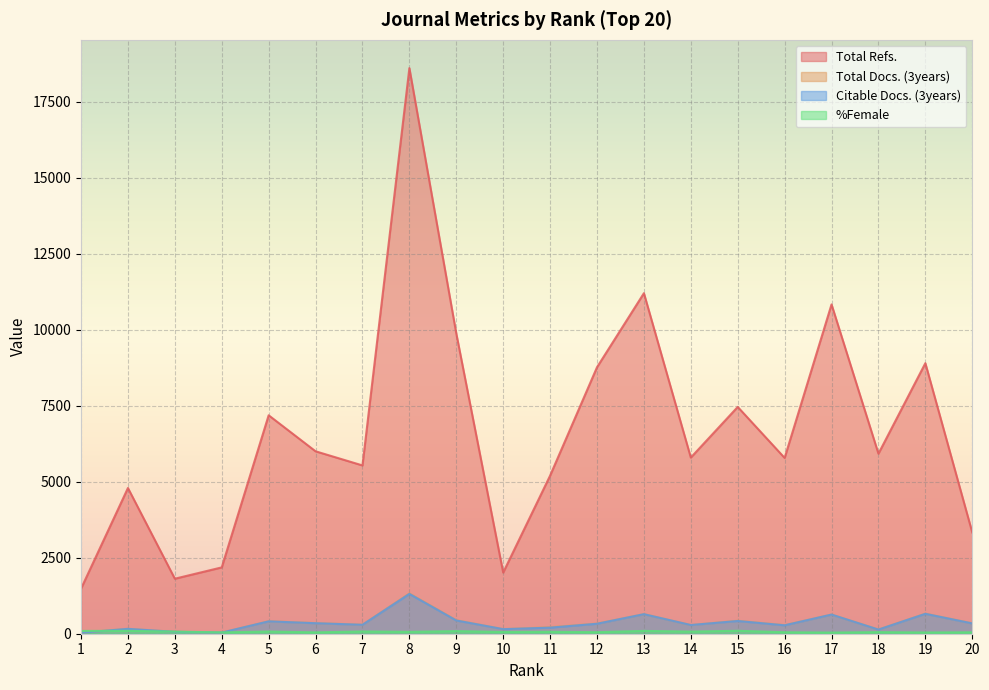

How many values in the Citable Docs. (3years) series are below 328?

10